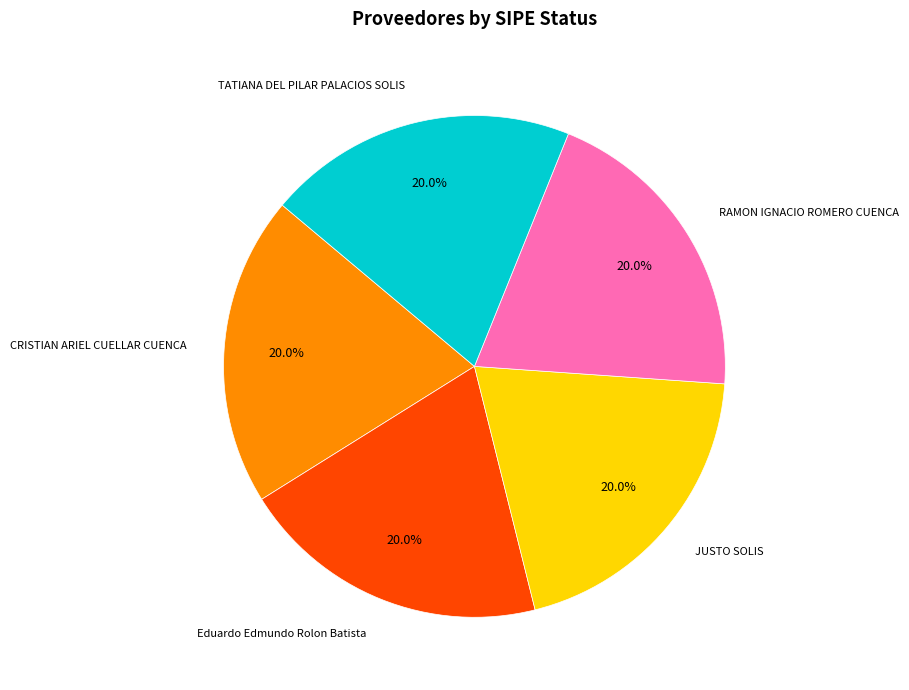

Is TATIANA DEL PILAR PALACIOS SOLIS the majority of the pie?

No